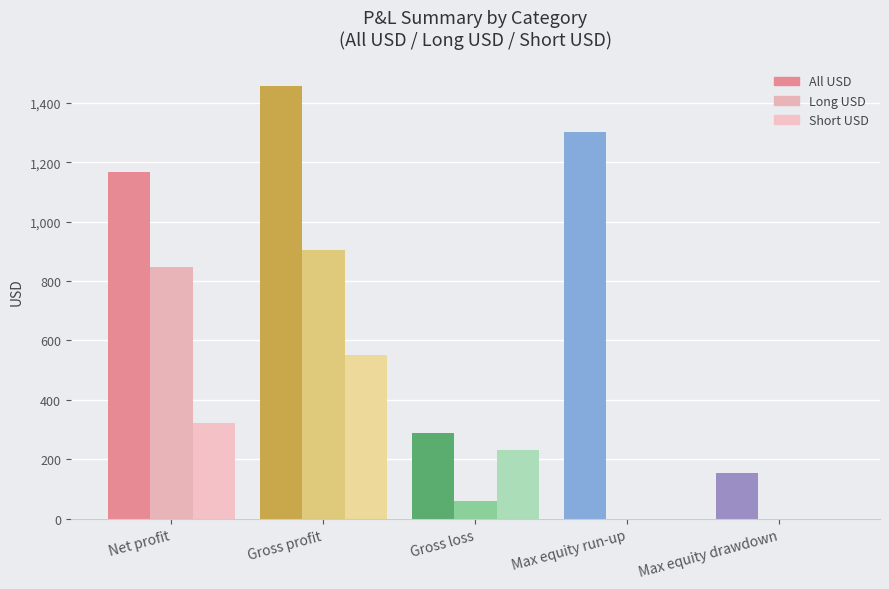

The Short USD series shows 508.1 at Net profit. True or false?

False